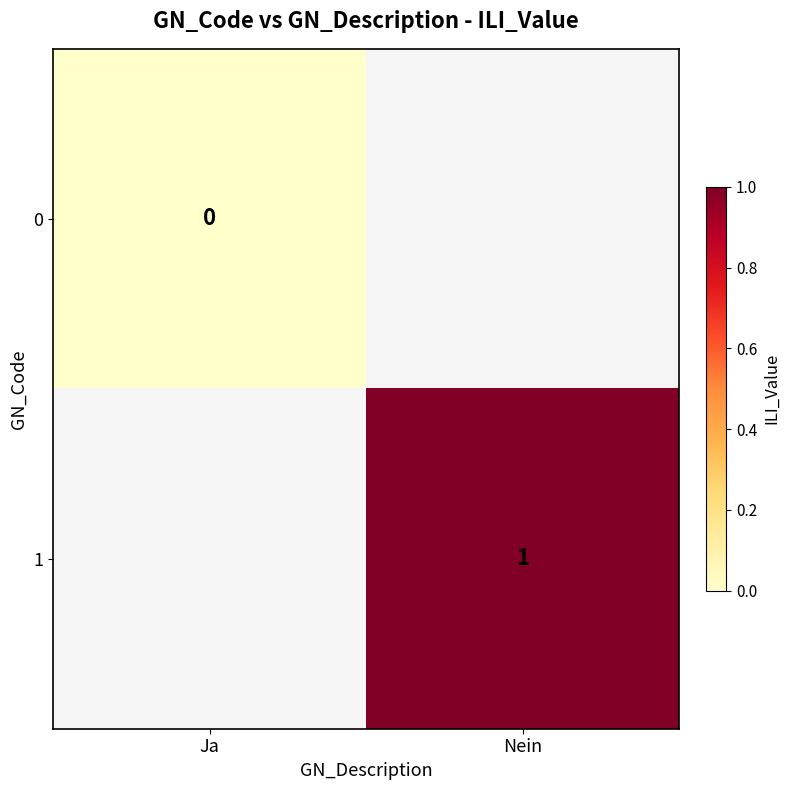

Which label corresponds to the smallest value in the chart?

Ja